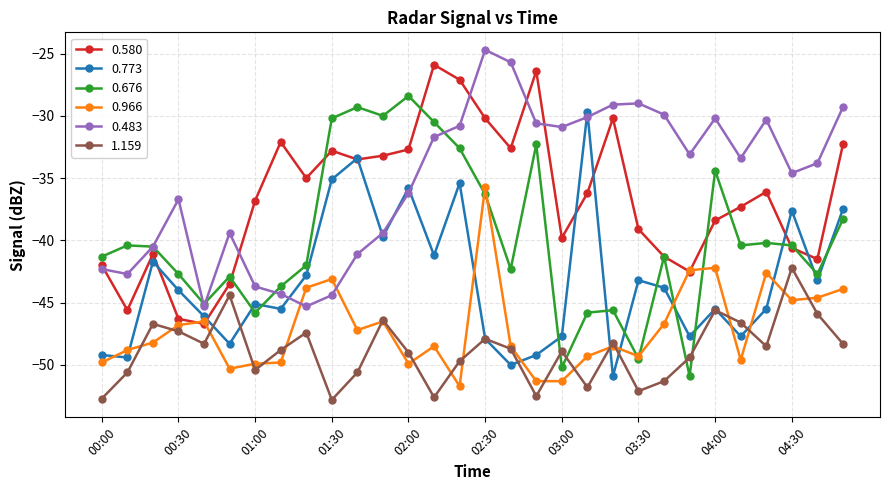

True or false: 0.483 and 1.159 intersect in this chart.

False